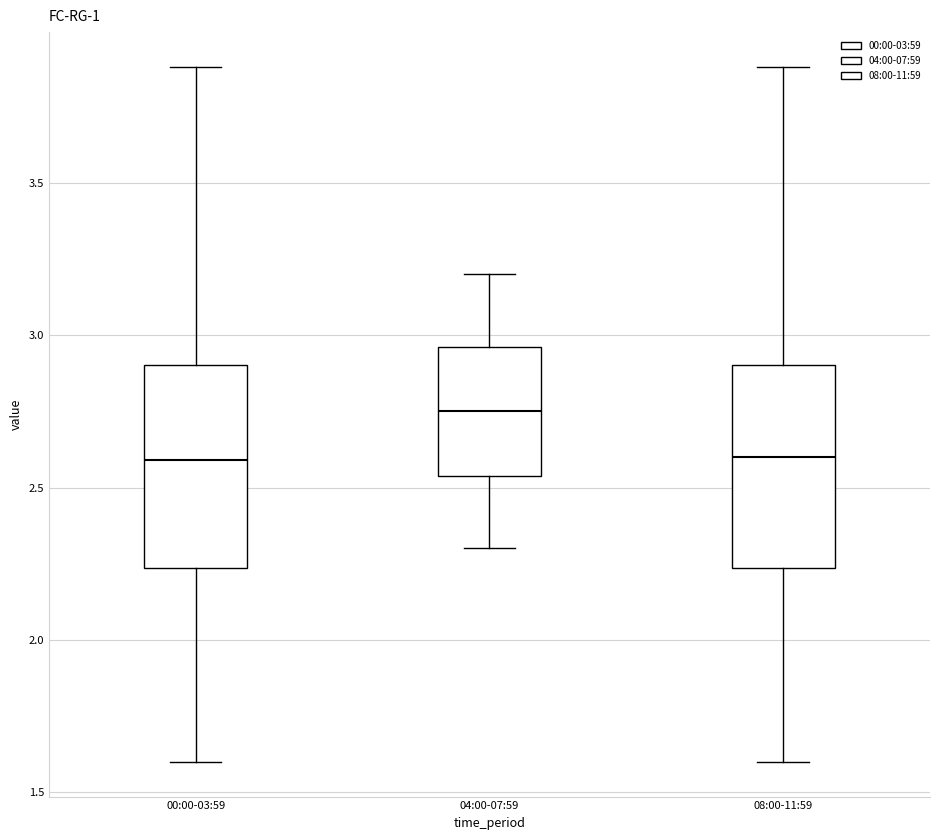

Reading left to right, read every box against the y-axis: the position of its median line, the range the box covers, and the ends of its whiskers. The values are not printed on the chart, so give them approximately, as read against the axis.

00:00-03:59: median 2.60, box 2.25 to 2.90, whiskers 1.60 to 3.90
04:00-07:59: median 2.75, box 2.55 to 2.95, whiskers 2.30 to 3.20
08:00-11:59: median 2.60, box 2.25 to 2.90, whiskers 1.60 to 3.90